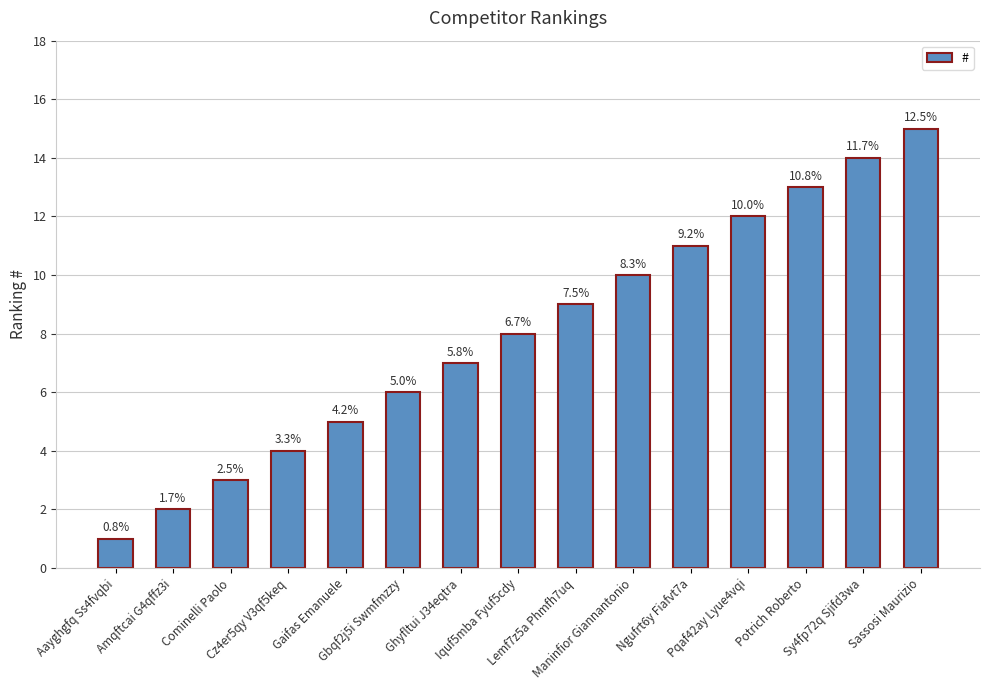

How many bars are there in total?

15